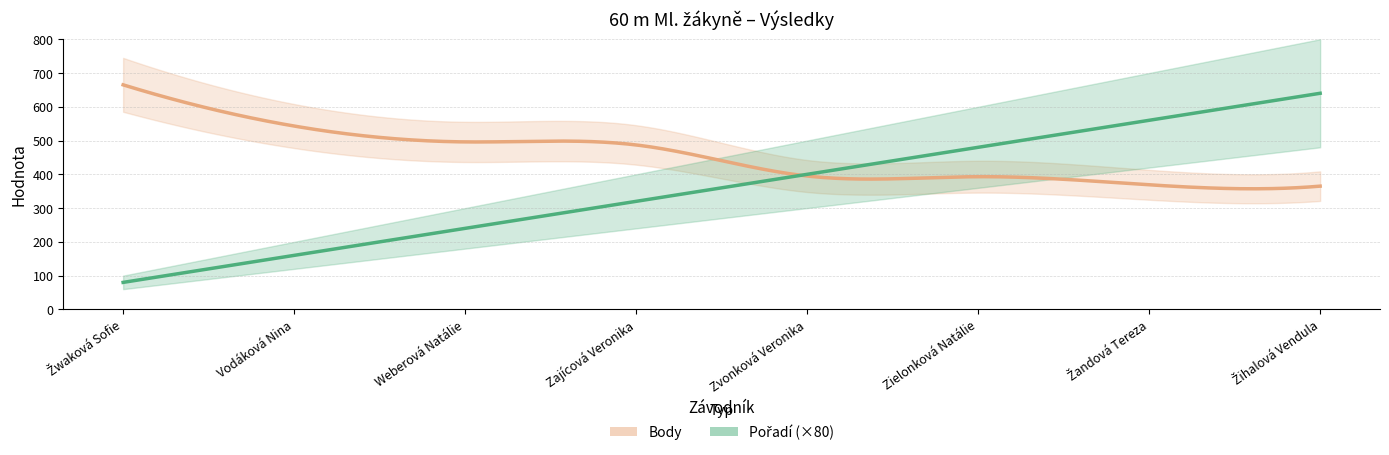

True or false: Body has more than 2 interior local peaks.

False